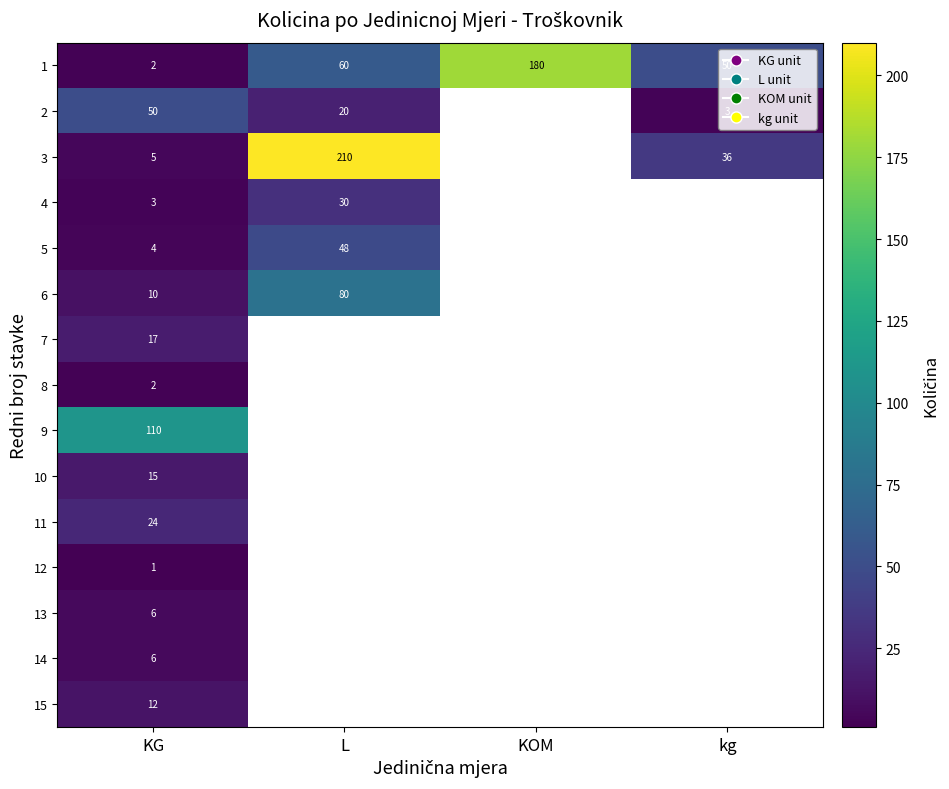

What is the difference between the 1 values at L and KOM?

120